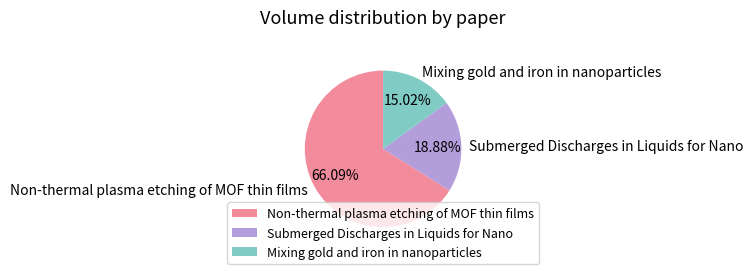

How many slices are in this pie chart?

3